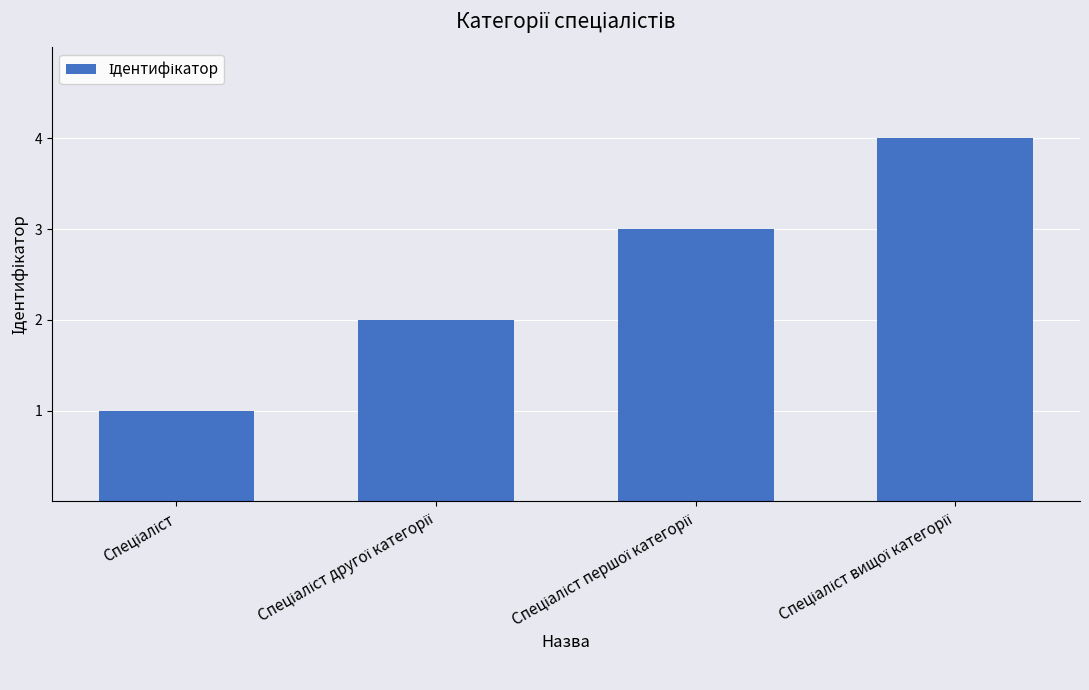

What is the greatest value displayed?

4